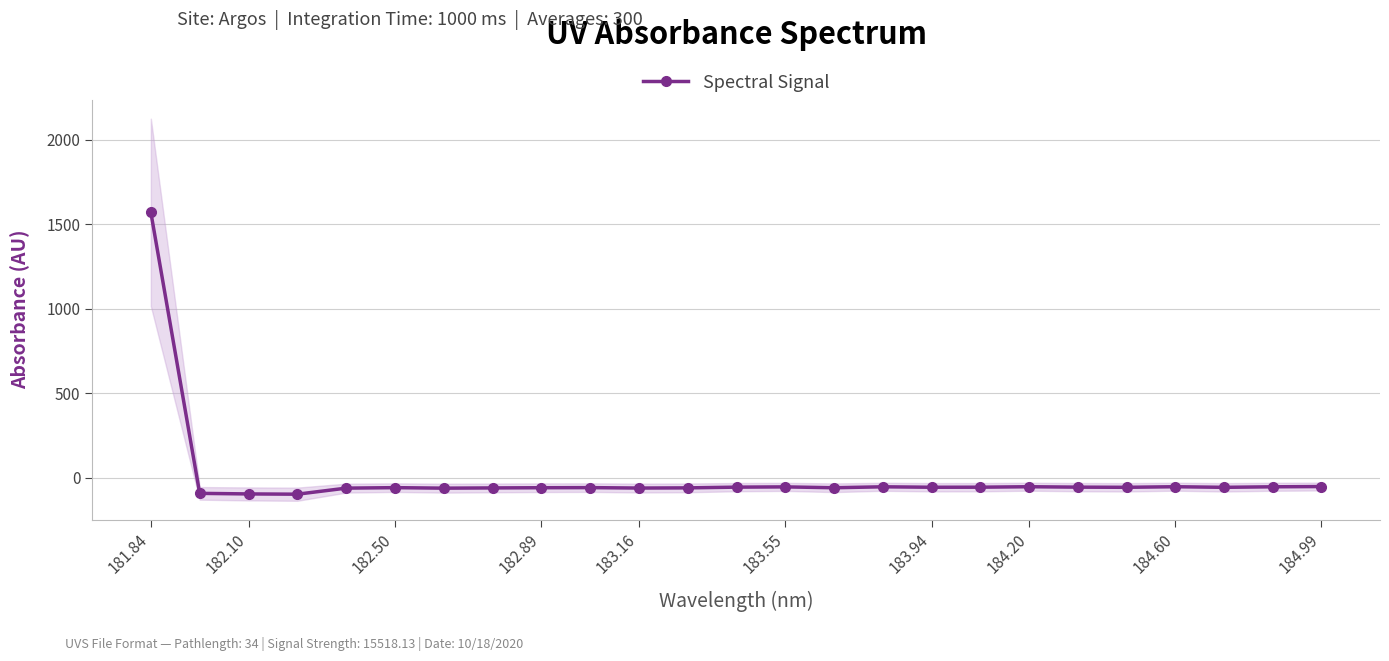

At which label does the data first exceed -56?

181.84